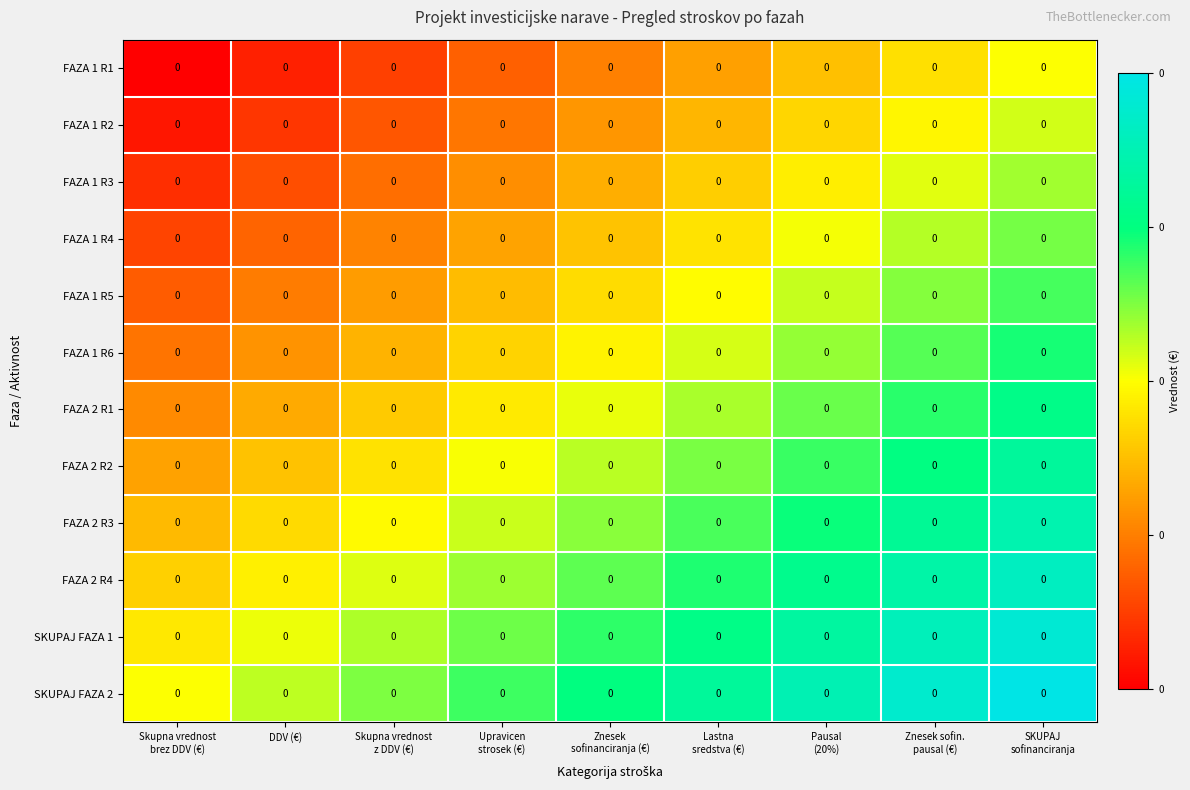

Which category has the lowest value across all series?

Skupna vrednost
brez DDV (€)